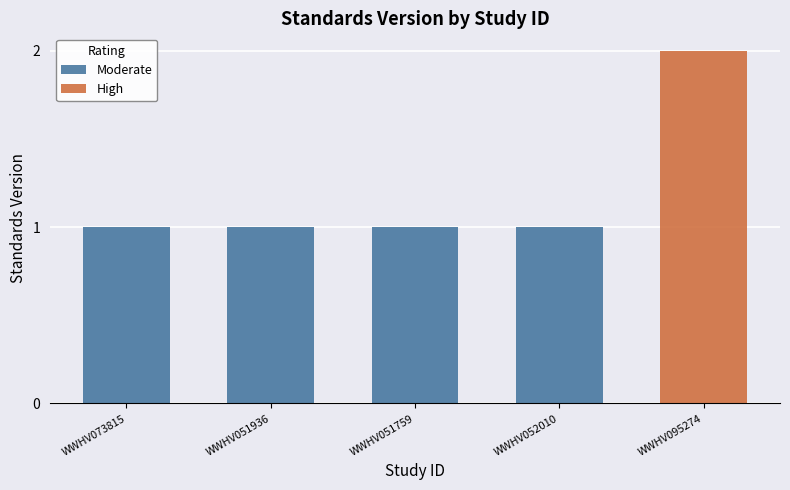

Which series has the widest spread of values?

High